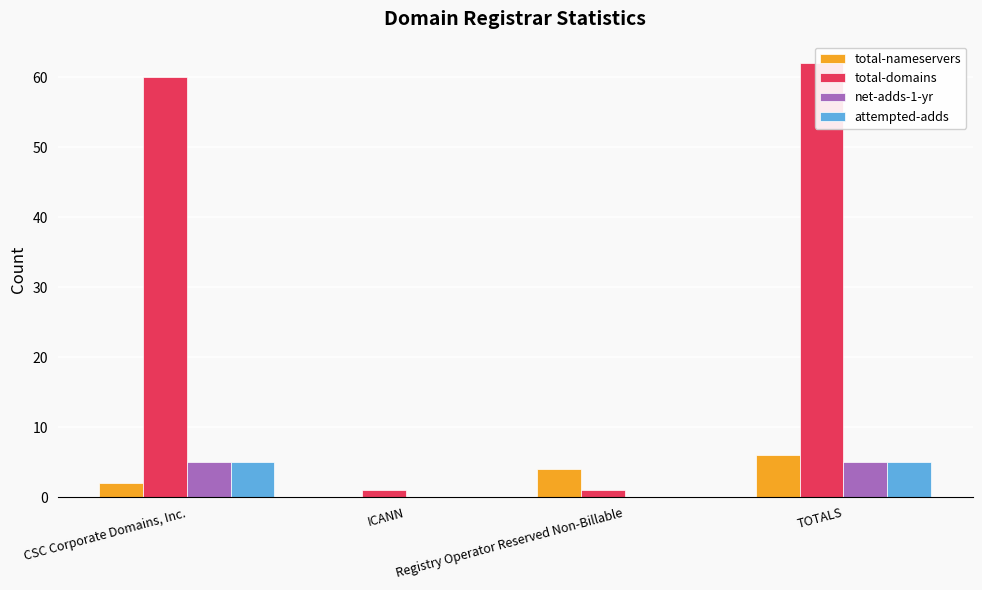

What is the difference between the maximum and minimum values in the net-adds-1-yr series?

5